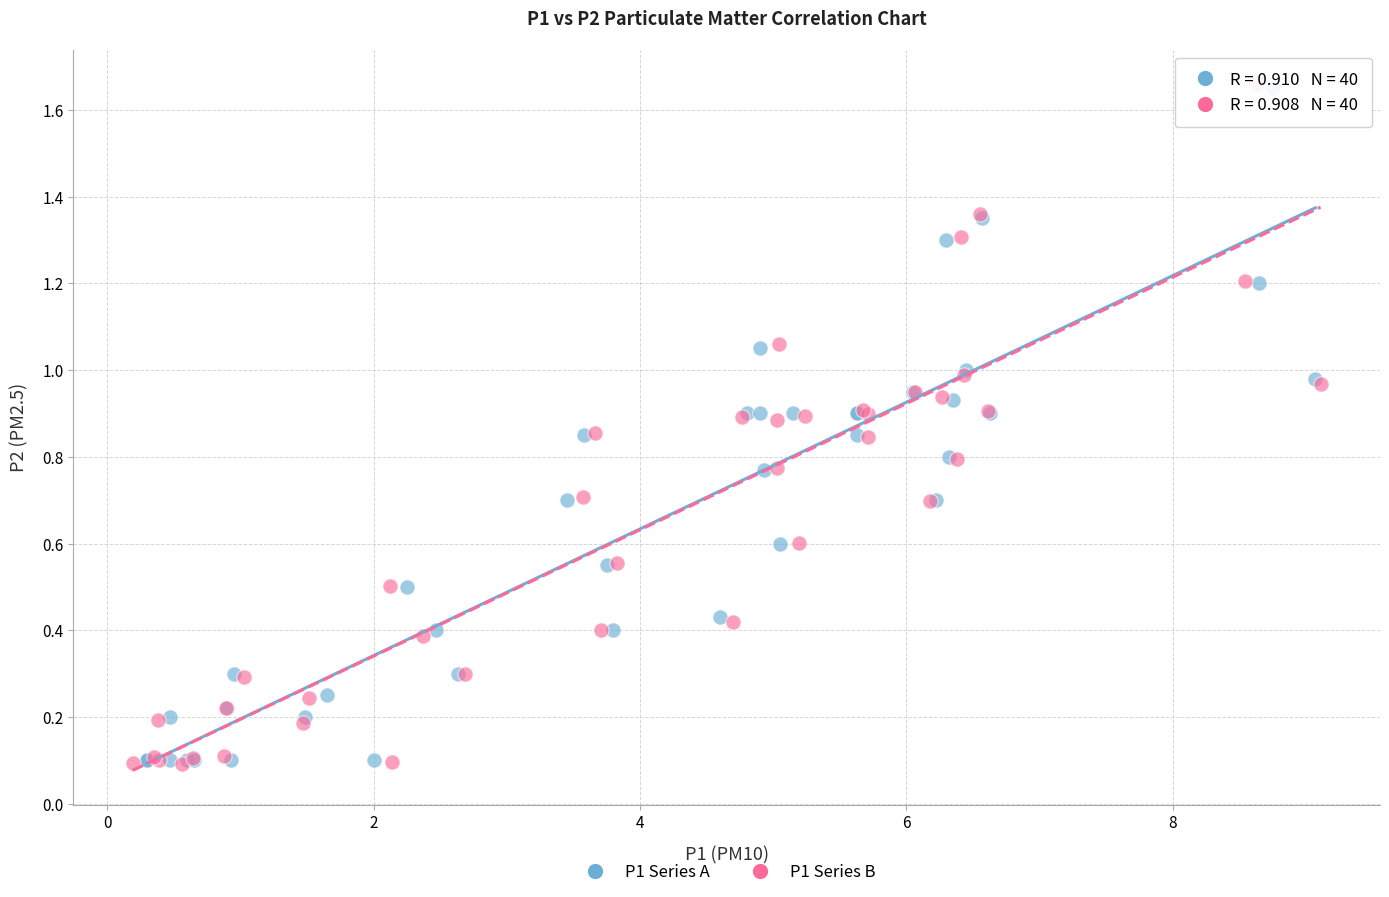

Which series has the widest spread of Y values?

P1 Series B